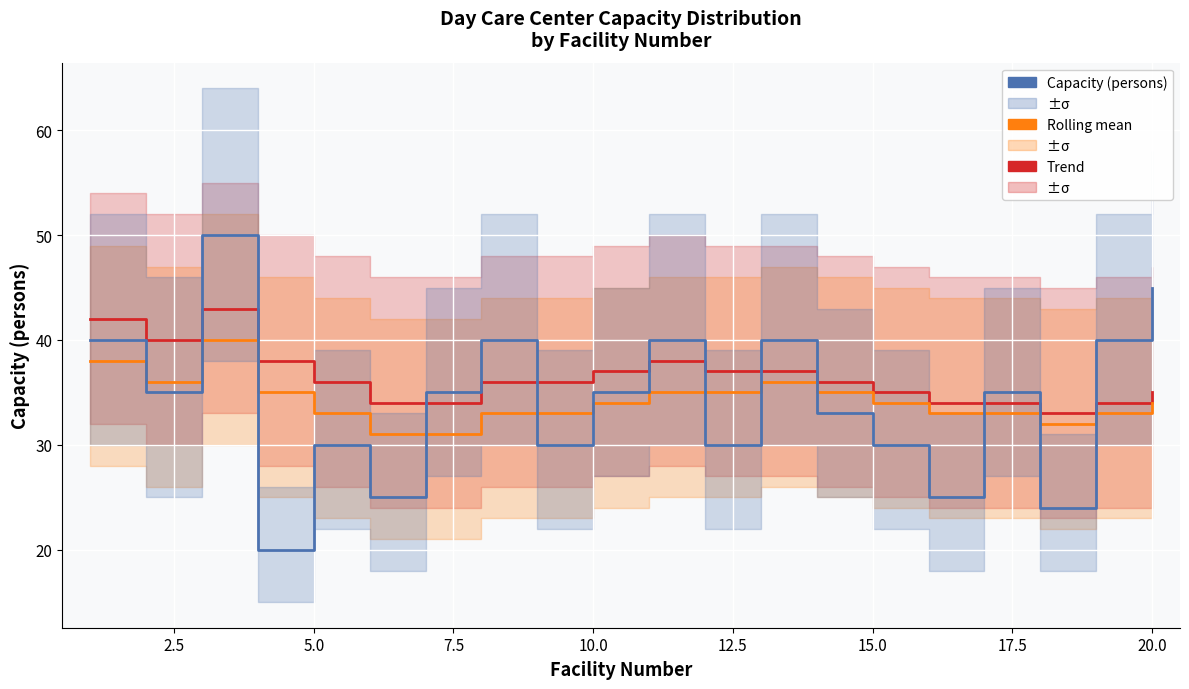

Is it true that Rolling mean equals 53 at 12.5?

False